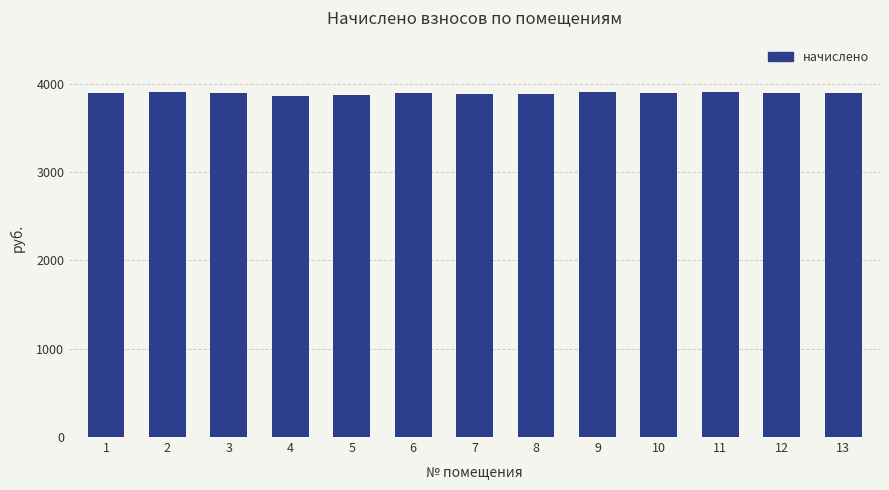

Are the bars grouped side by side (vs. stacked)?

No